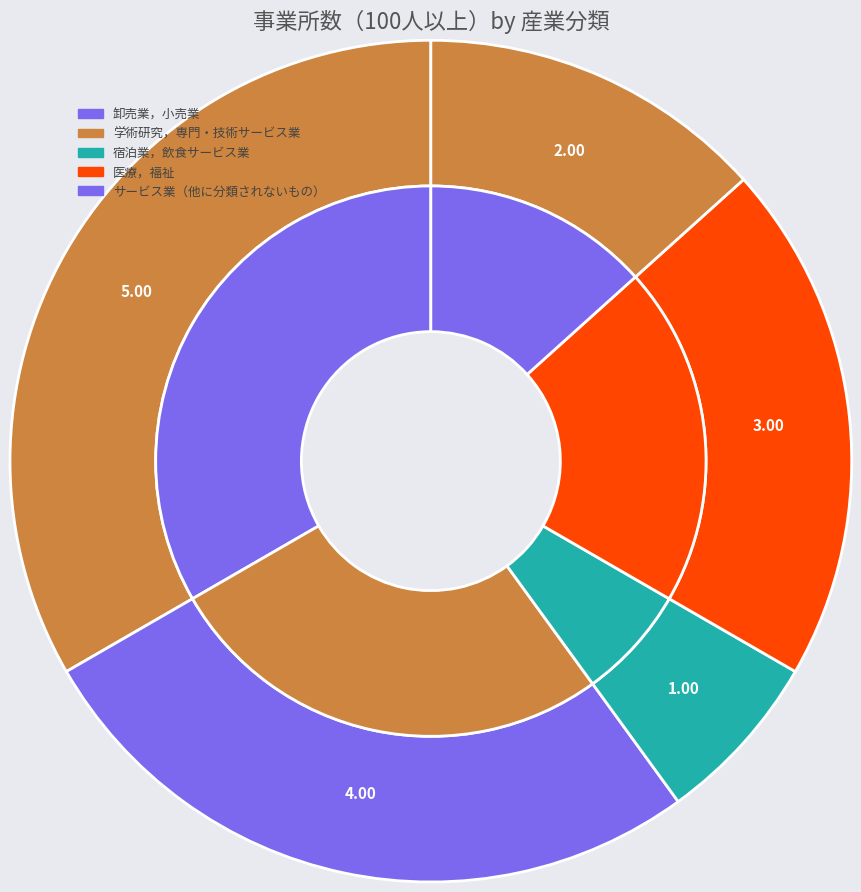

What percentage is the サービス業（他に分類されないもの） slice, to the nearest percent?

13%